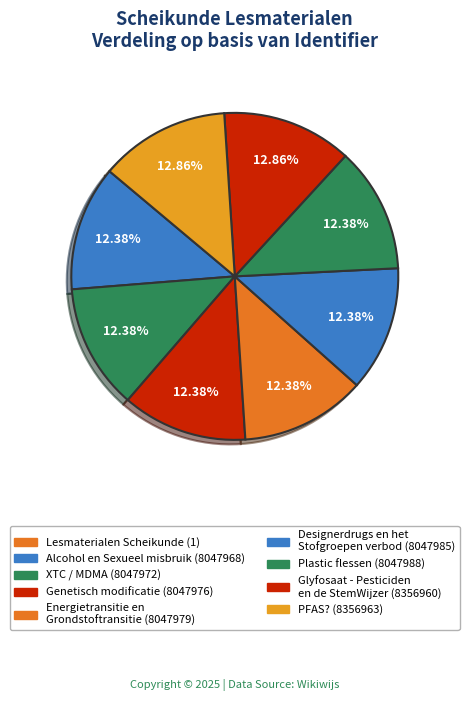

Which category has the biggest portion of the pie?

PFAS?